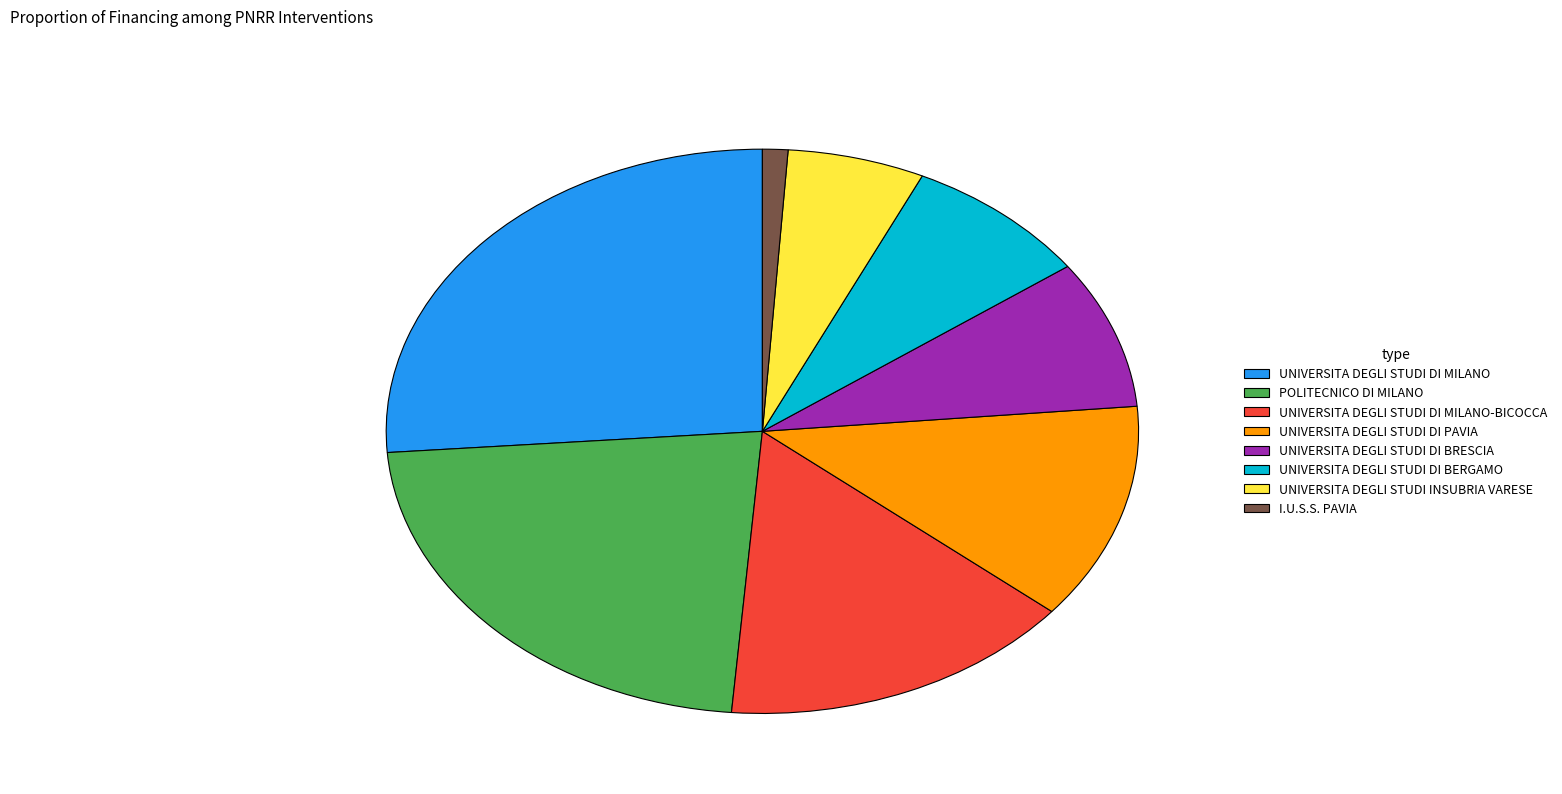

Is UNIVERSITA DEGLI STUDI DI MILANO-BICOCCA the majority of the pie?

No